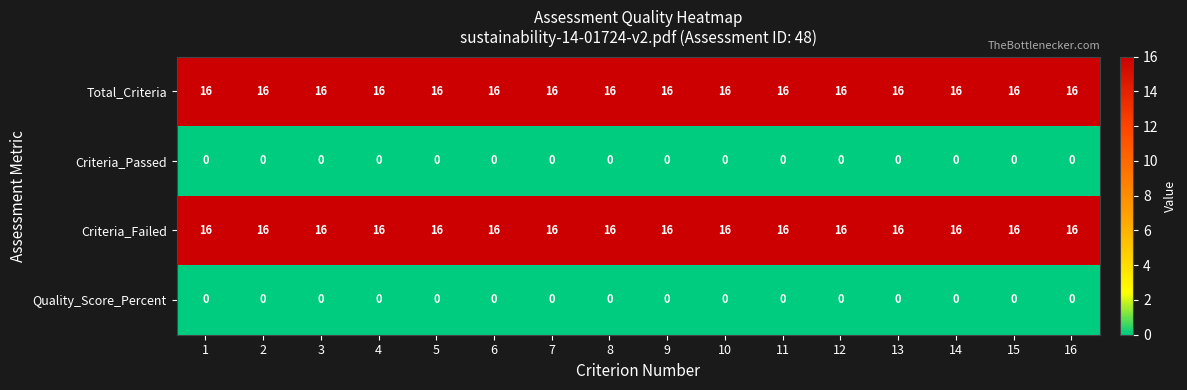

True or false: Criteria_Failed has a value of 8 at 11.

False